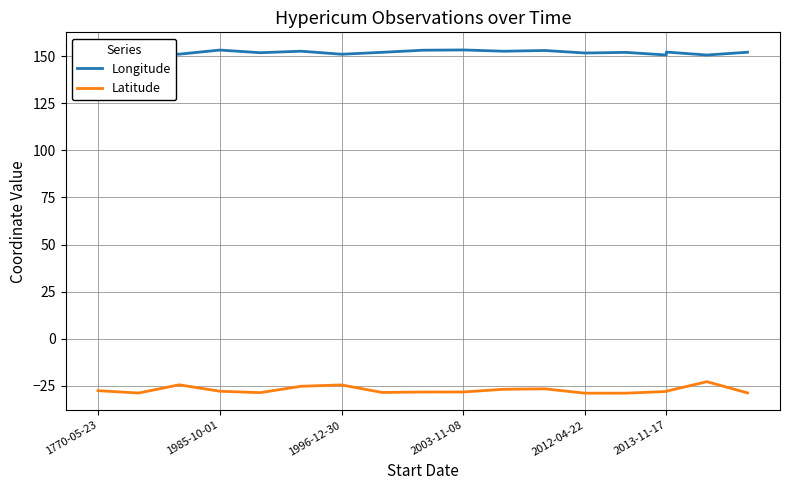

What is the greatest value displayed?

153.5